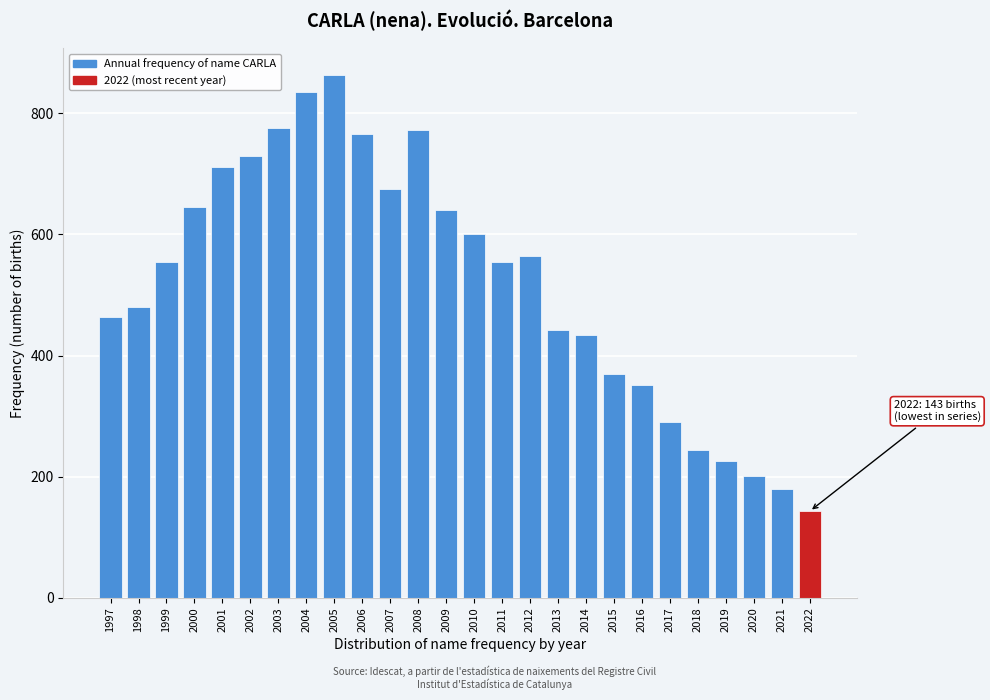

Read the value at 2011, to the nearest 100.

600